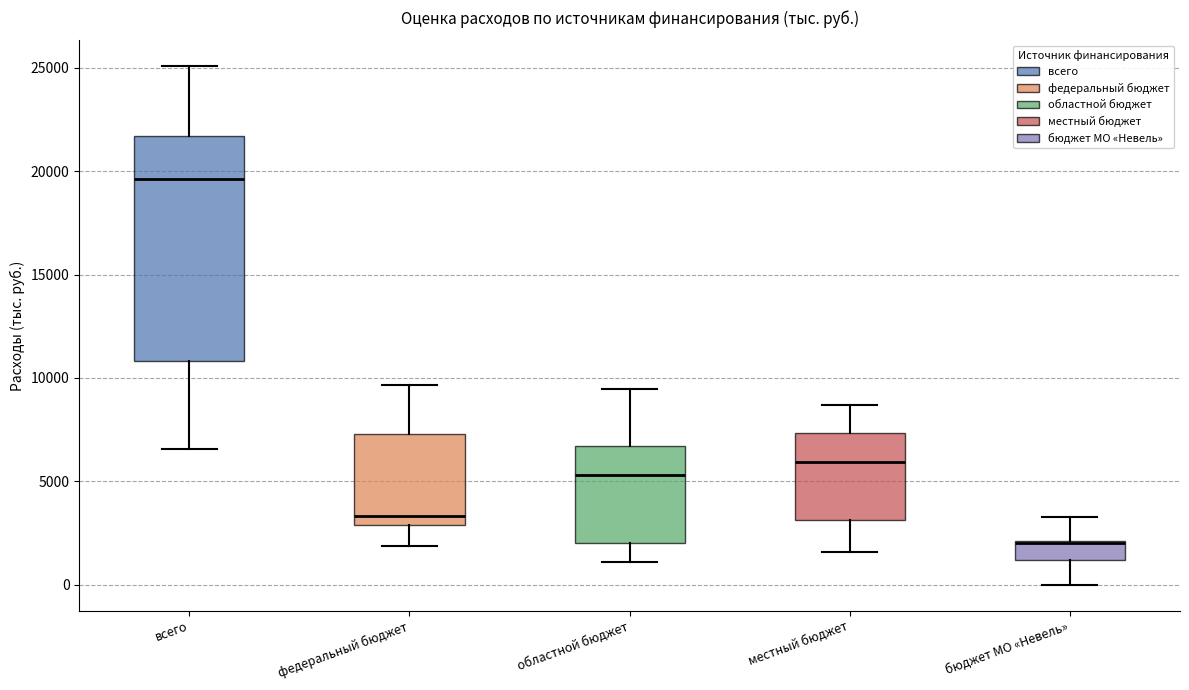

Which box is the tallest, from its lower edge to its upper edge?

всего